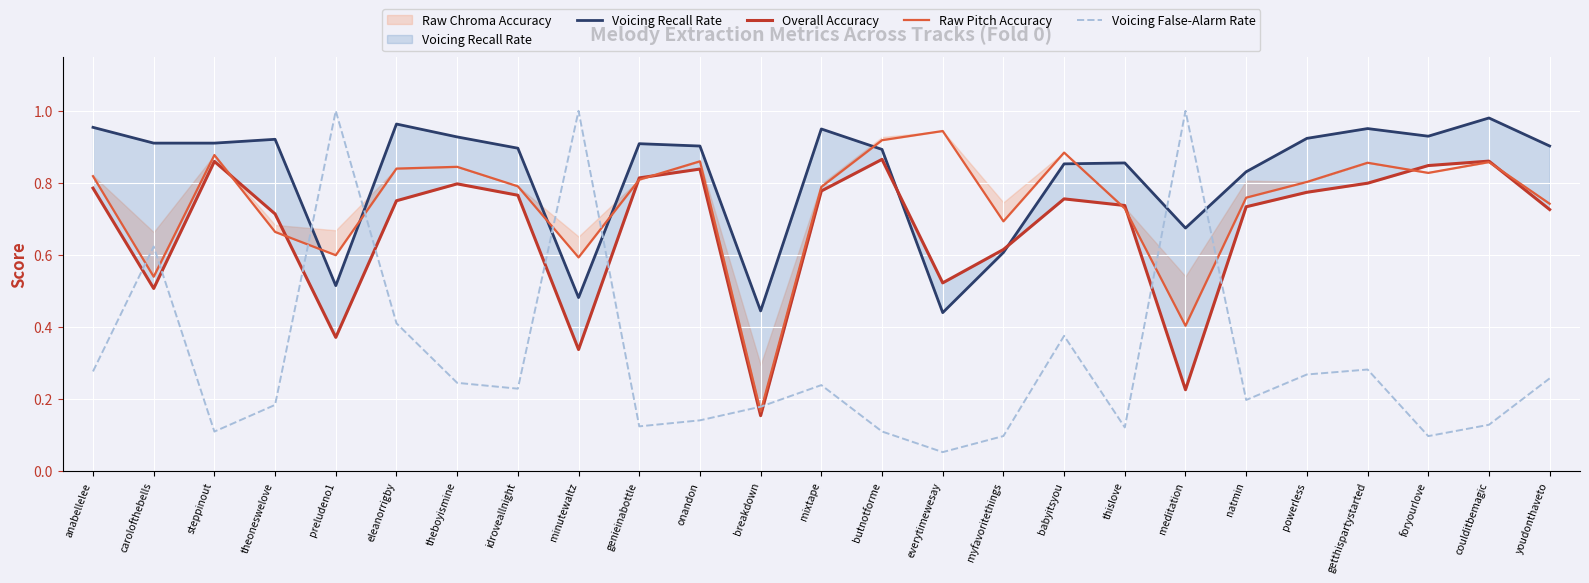

How many intersections are there between Overall Accuracy and Voicing Recall Rate?

2